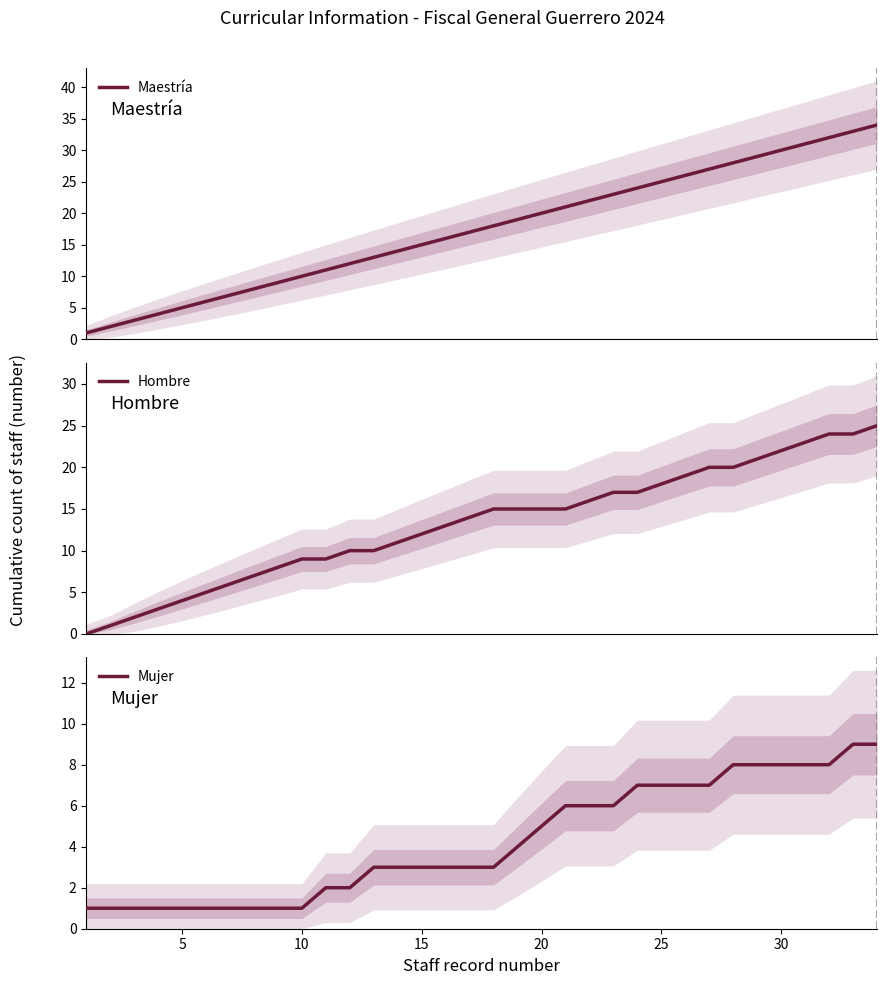

What is the highest value of the Maestría series?

34